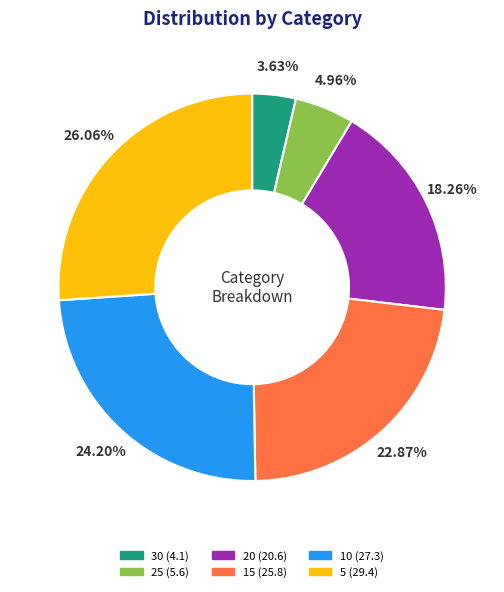

Between 5 and 10, which is larger?

5